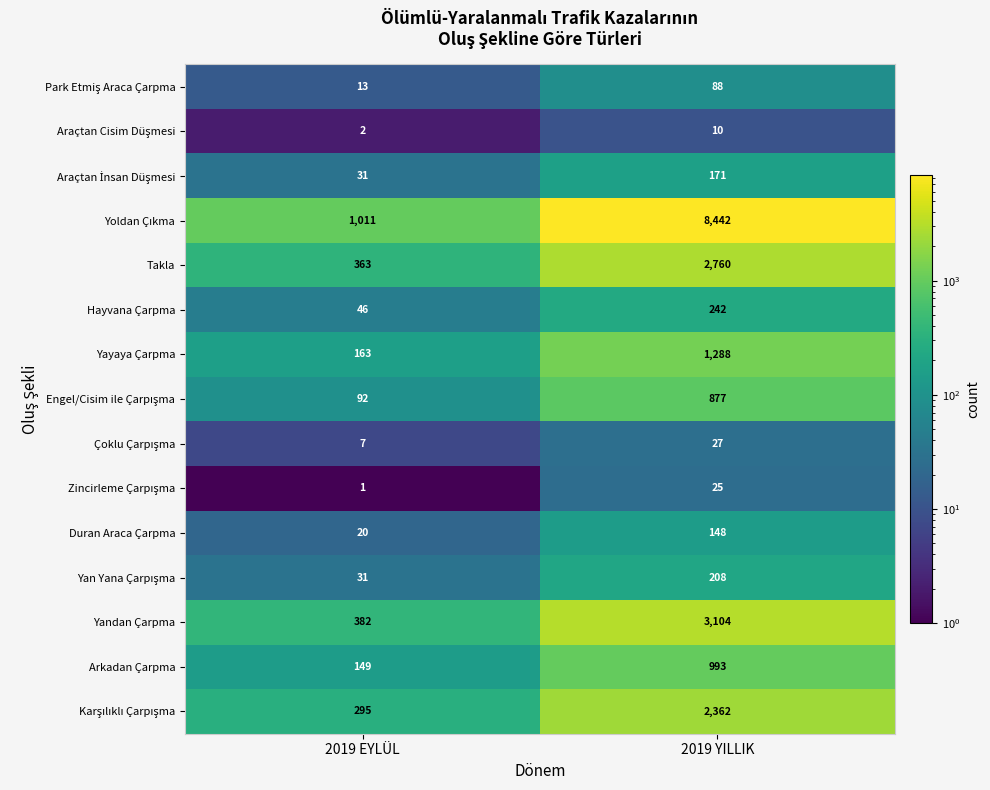

What is the maximum value shown in the chart?

8442